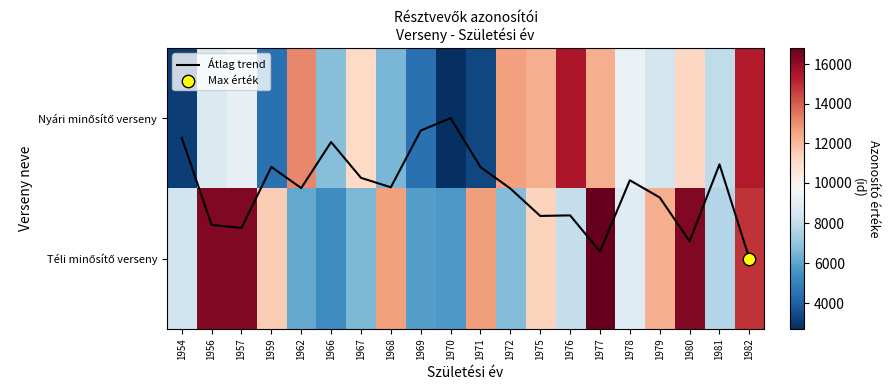

What is the lowest value of the Nyári minősítő verseny series?

2739.0